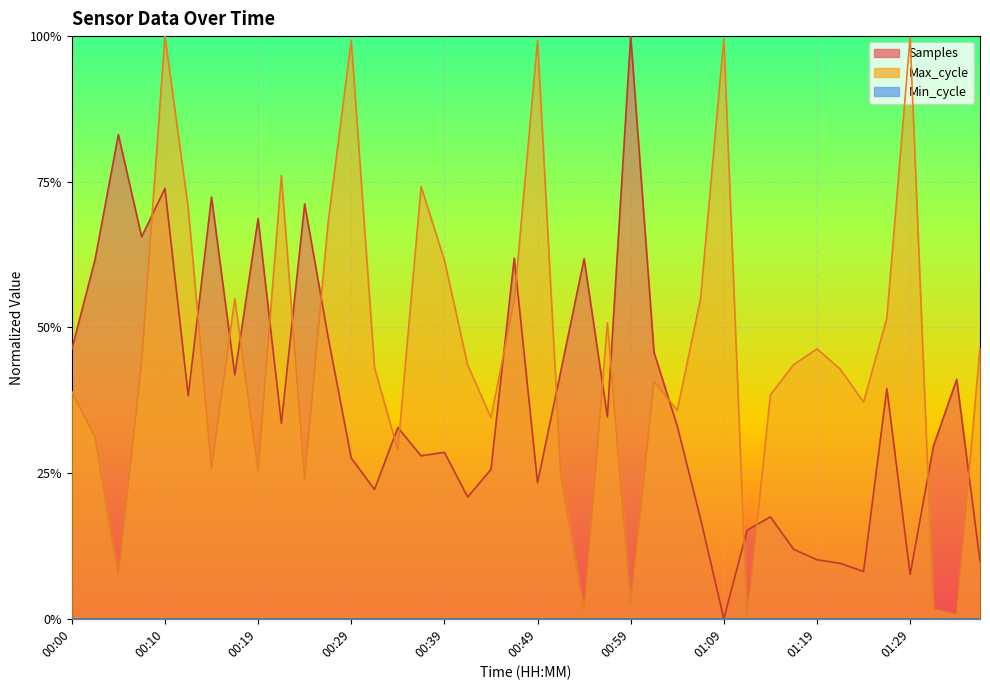

The Max_cycle series shows 0.3 at 00:15. True or false?

True